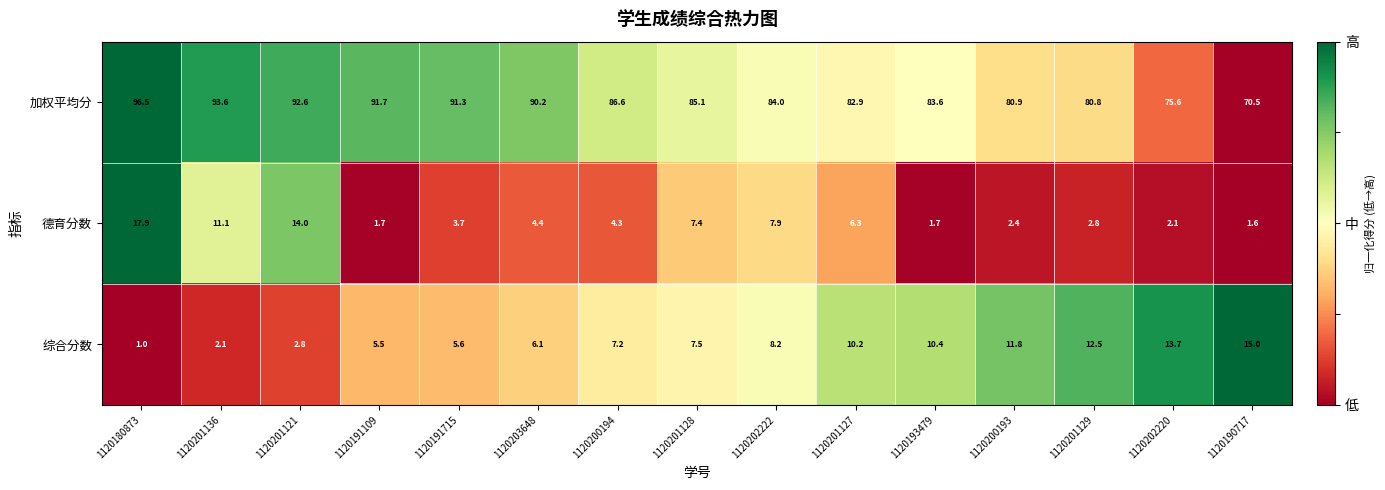

Count the number of data series in this chart.

3